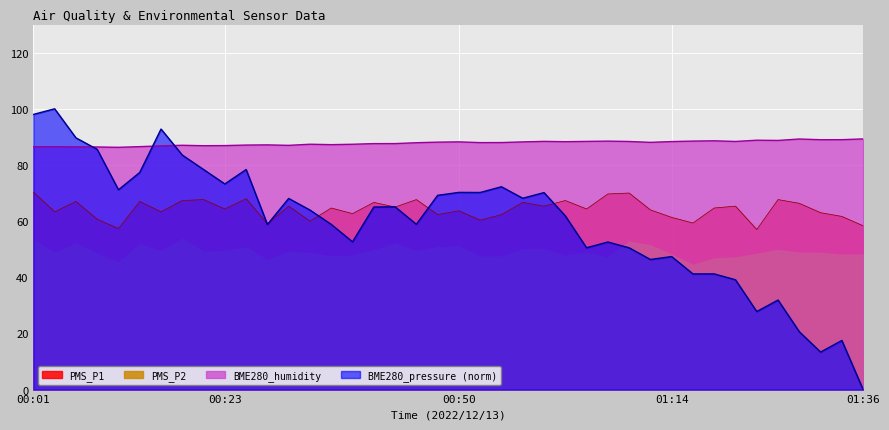

At which label does BME280_pressure first exceed 65?

00:01